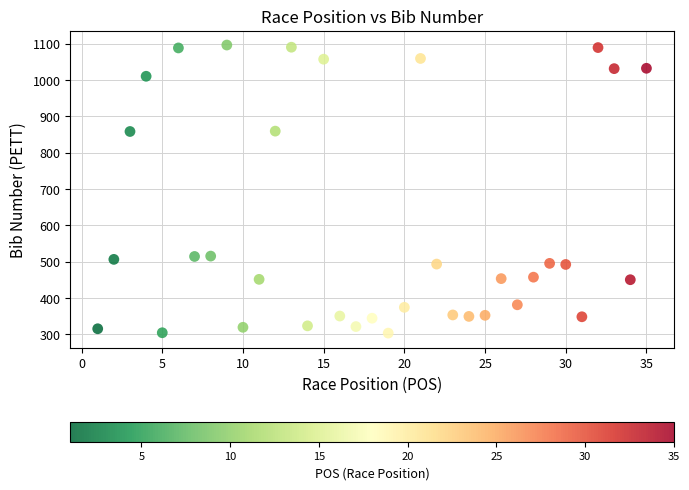

What is the range of X values (max minus min)?

34